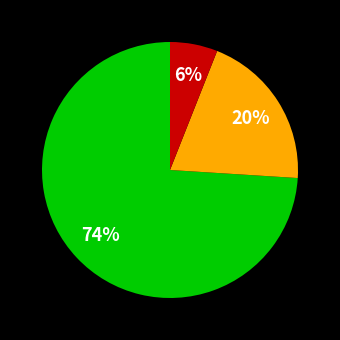

Count the number of slices in the pie.

3